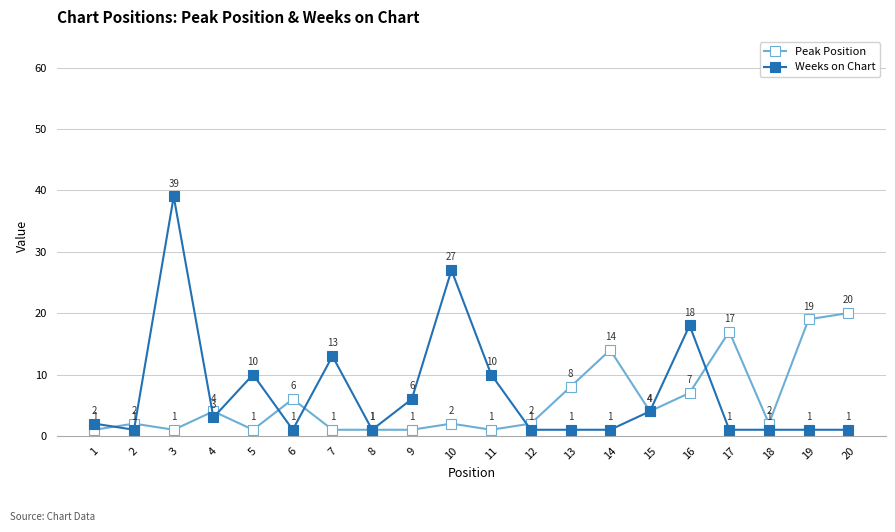

What is the value of the Peak Position point at the 12th from the left?

2